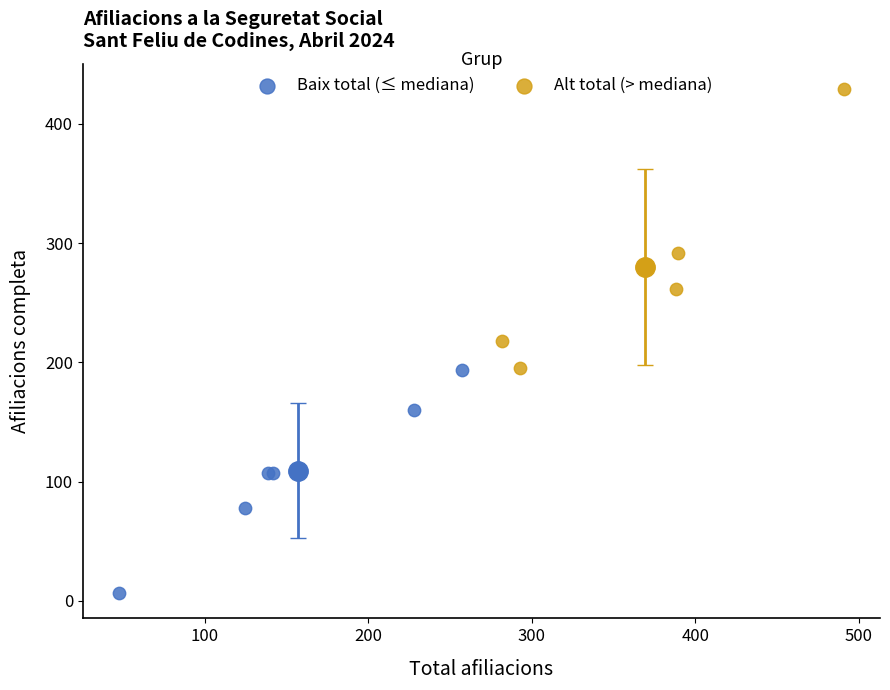

Which series contains the highest Y value?

Alt total (> mediana)